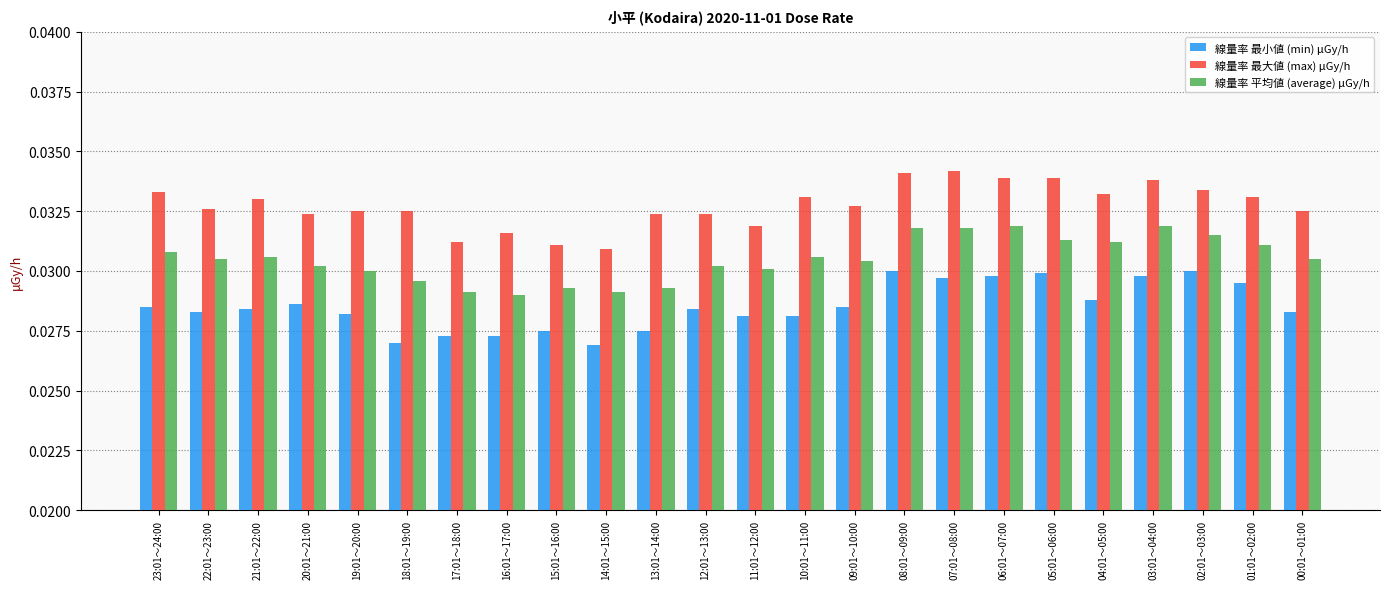

Count the 線量率 最小値 (min) μGy/h values in the range 0 to 1.

24